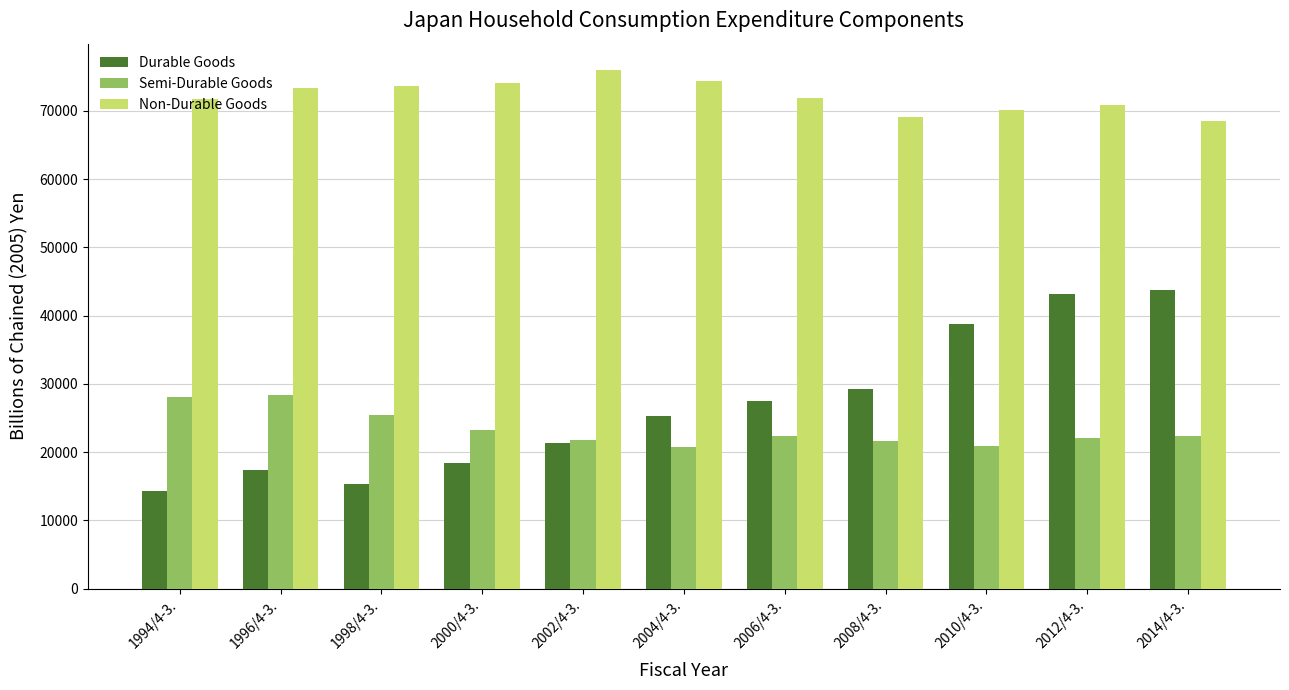

What is the sum of the Semi-Durable Goods values at 2012/4-3. and 2002/4-3.?

43941.8